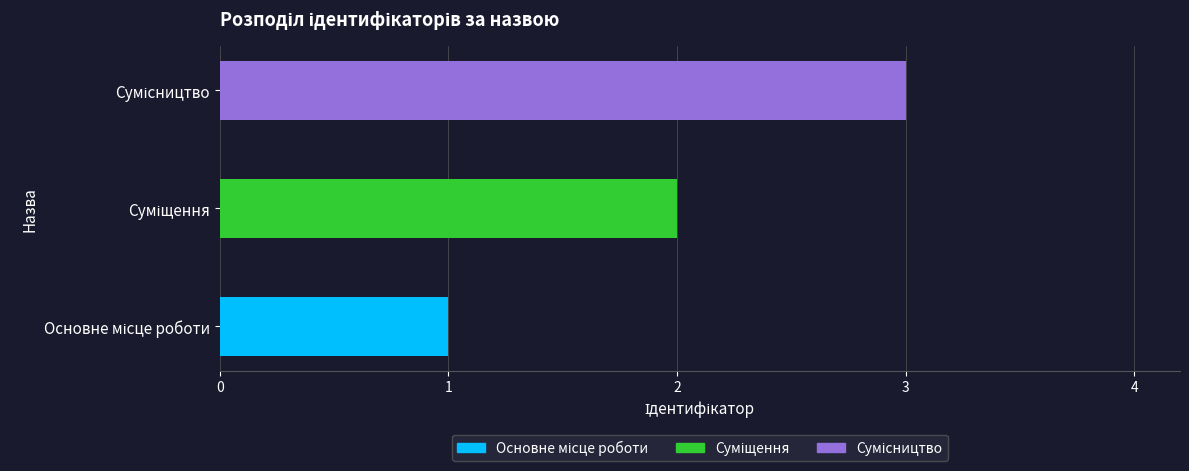

Rank the categories by value from lowest to highest.

Основне місце роботи, Суміщення, Сумісництво